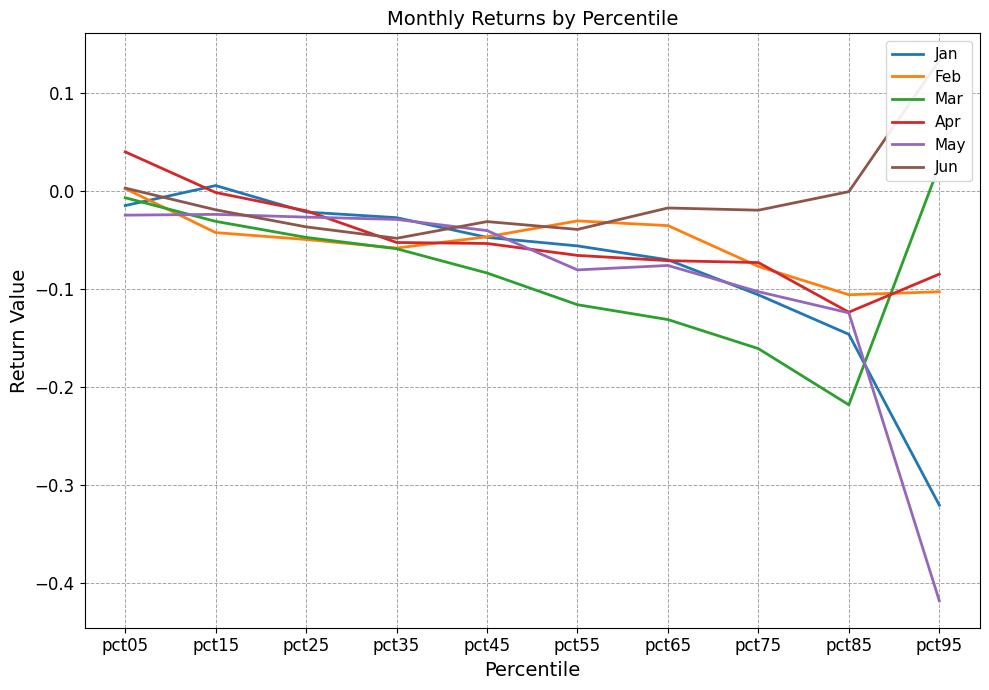

Which series has the widest spread of values?

May